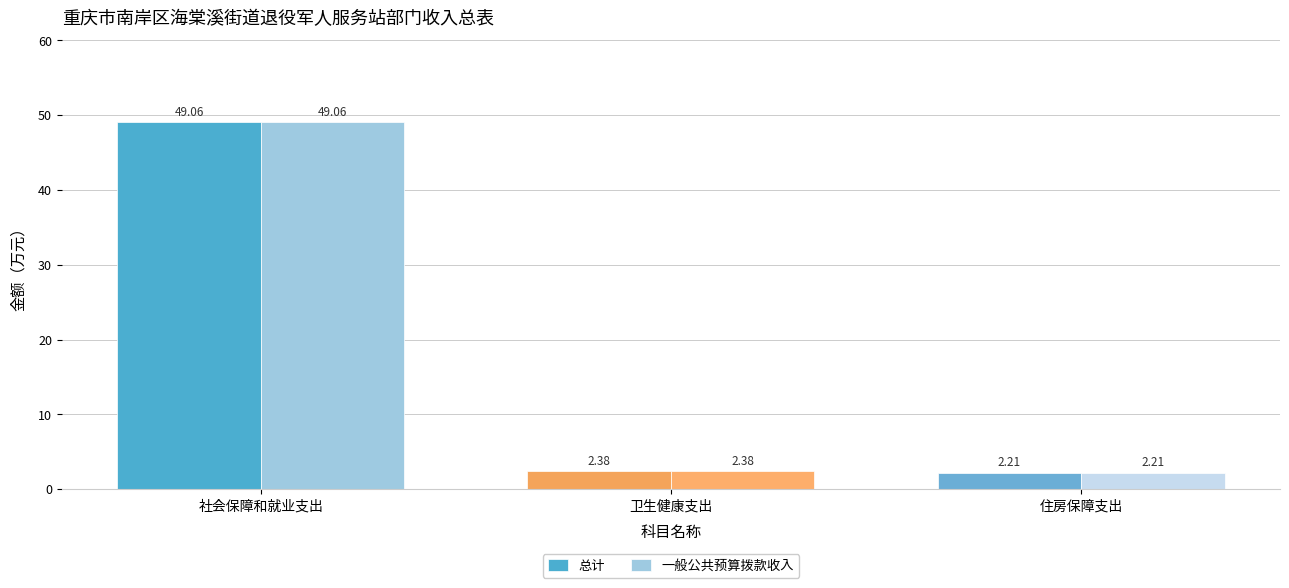

Rank the categories by 总计 value from highest to lowest.

社会保障和就业支出, 卫生健康支出, 住房保障支出